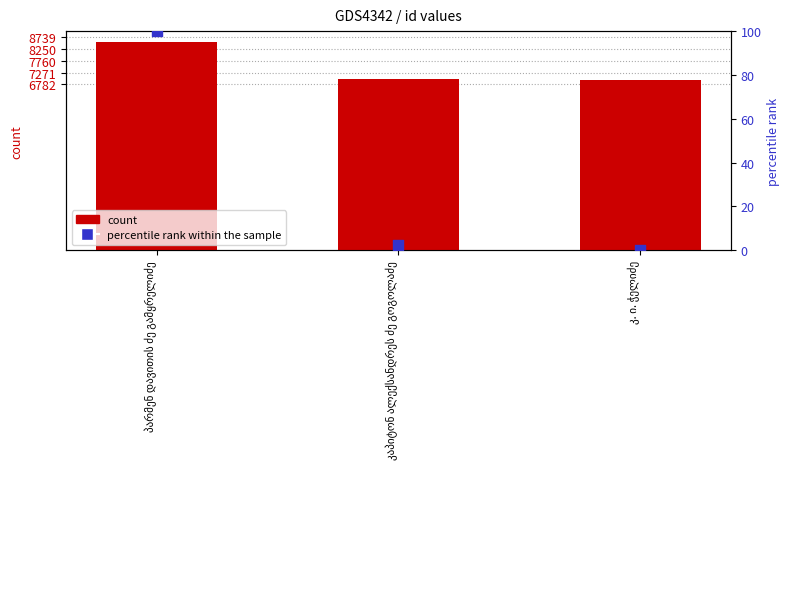

At which category is the sum across all series the highest?

პარმენ დავითის ძე გამყრელიძე